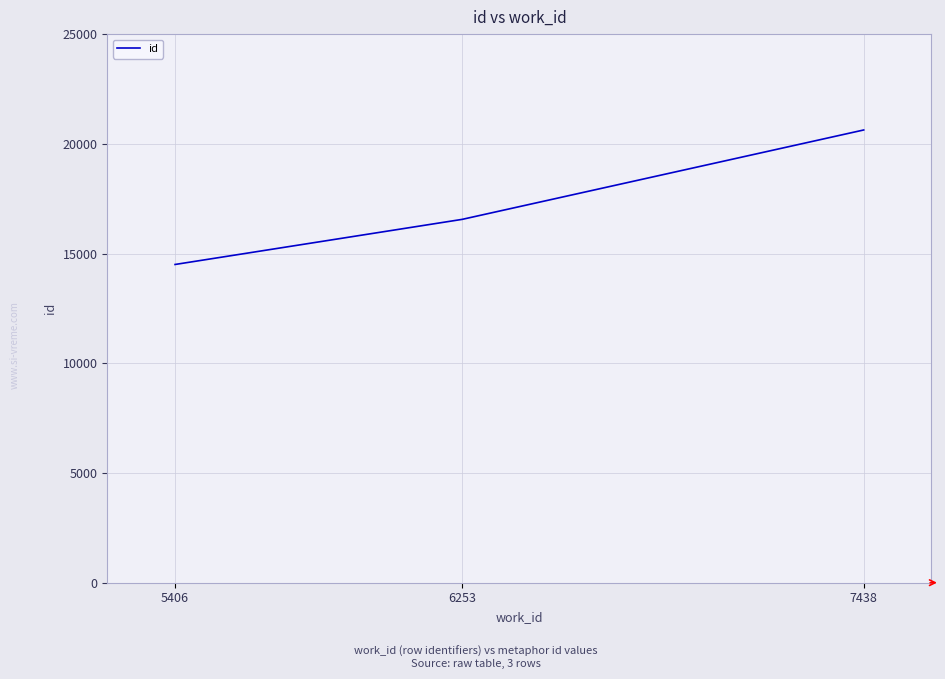

Which has a higher value, 6253 or 7438?

7438